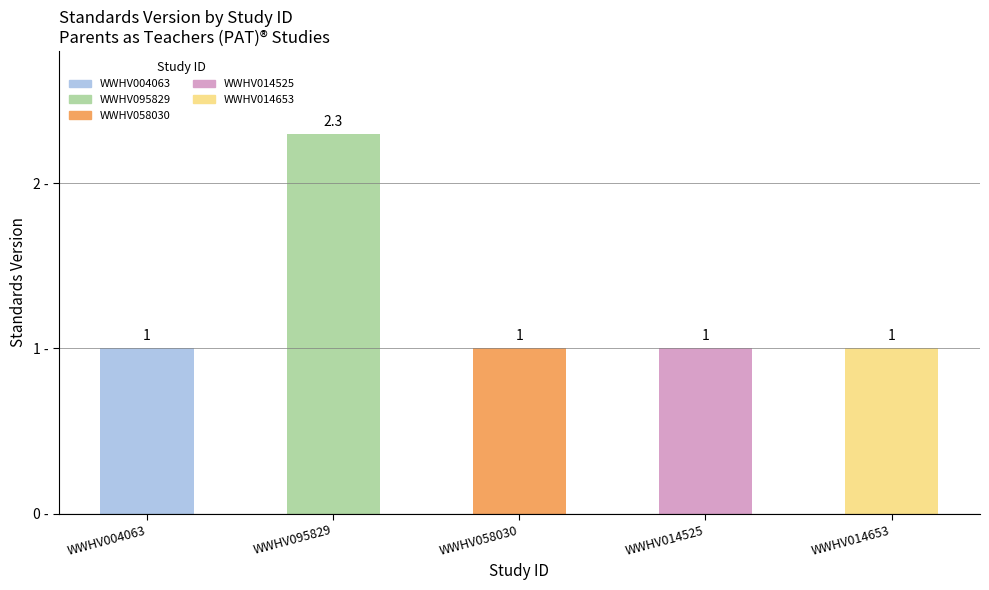

Count the number of values greater than 1.

1